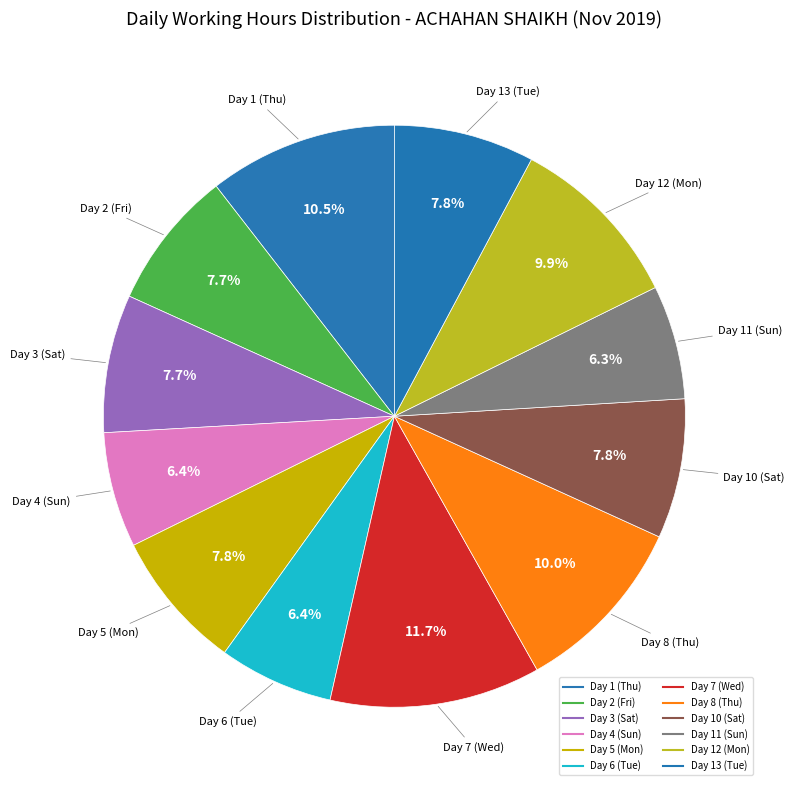

What percentage is the Day 1 (Thu) slice, to the nearest percent?

10%